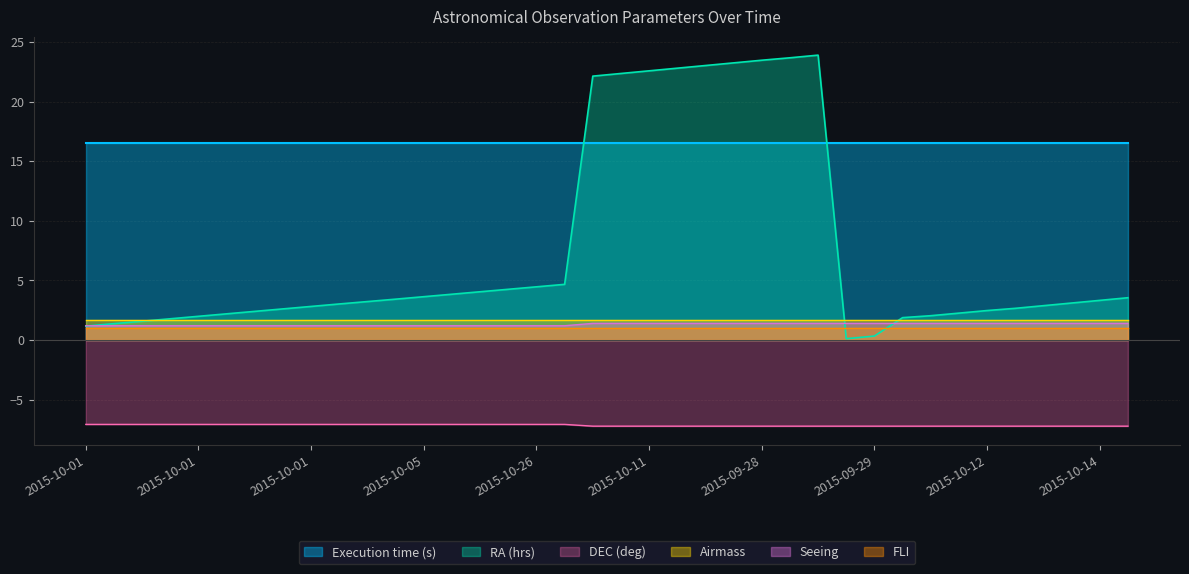

What is the greatest value displayed?

23.9